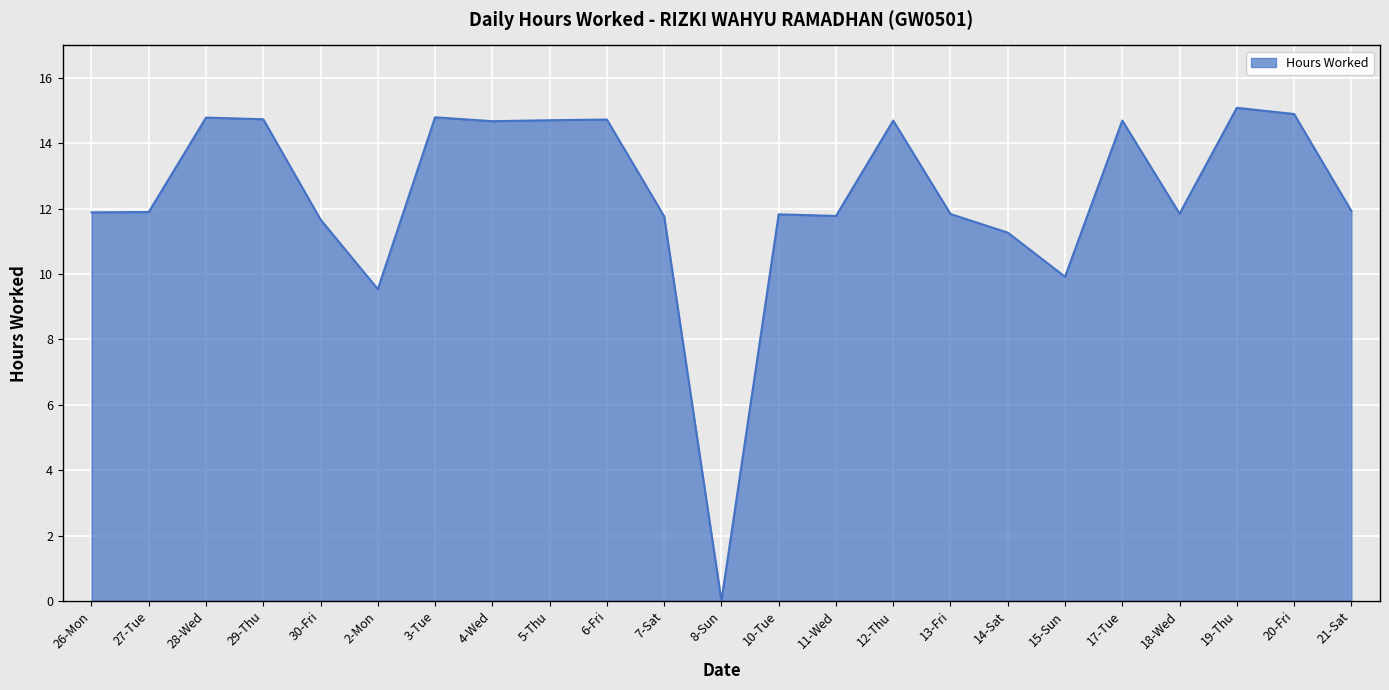

At which category does the chart reach its minimum across all series?

8-Sun